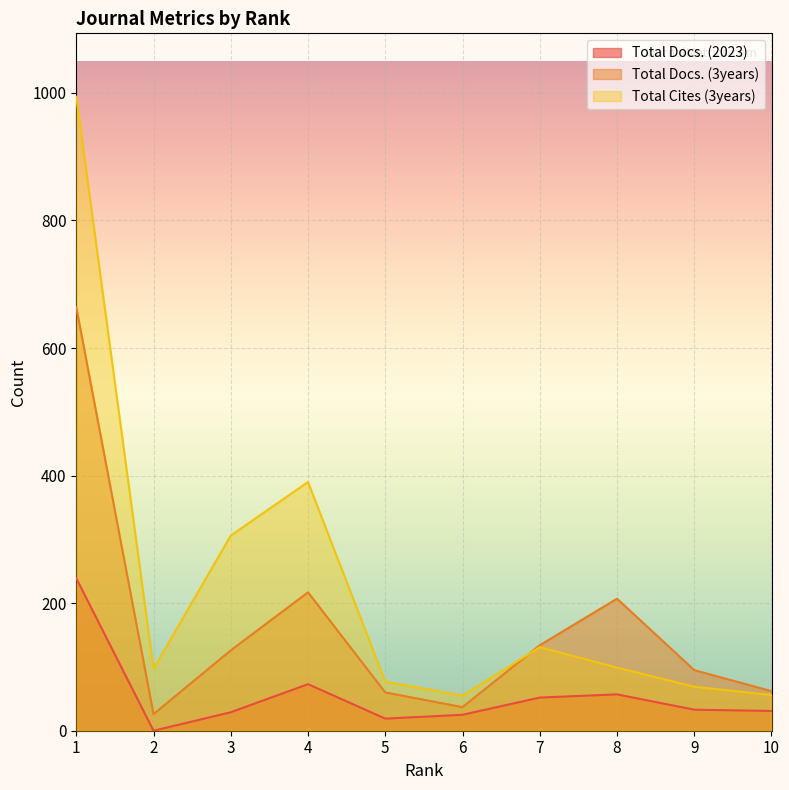

What is the difference between the second highest and minimum values in the Total Docs. (3years) series?

191